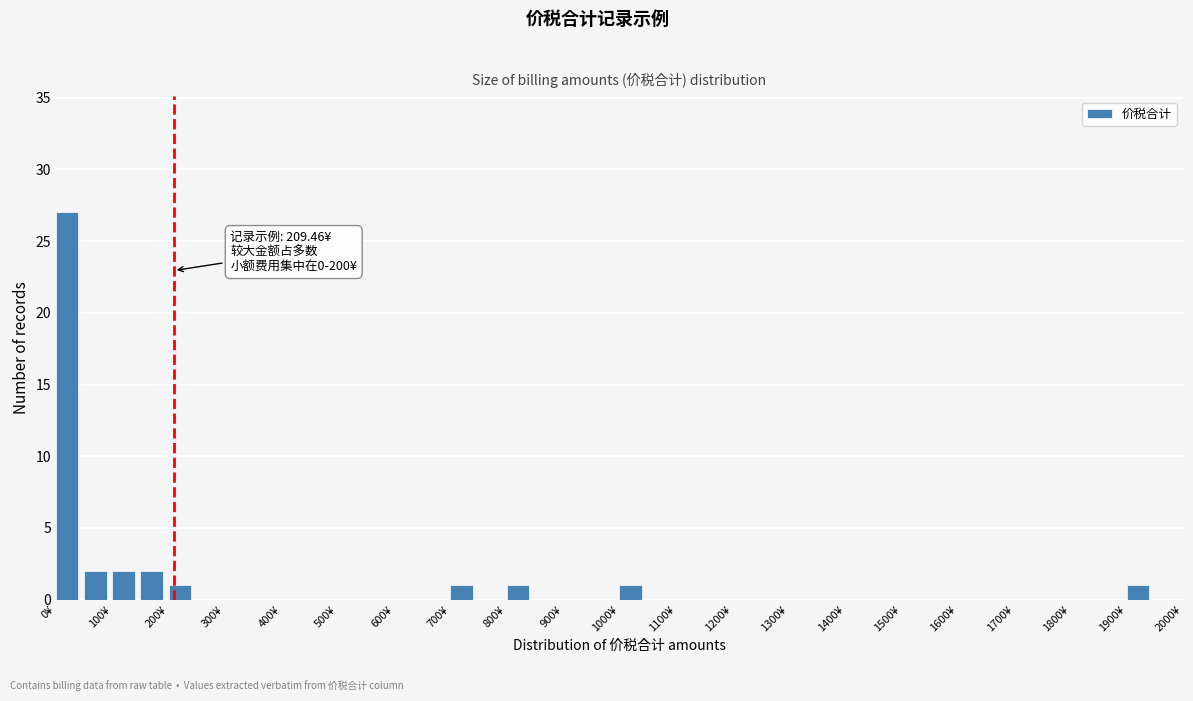

Over which range of the x-axis is the bar tallest?

0 to 50